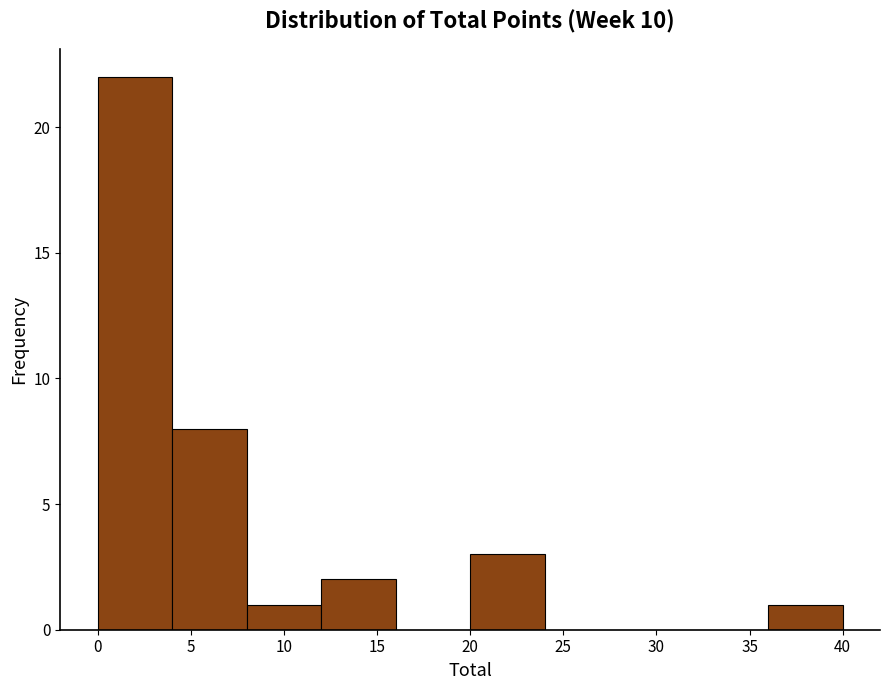

Over which range of the x-axis is the bar tallest?

0 to 4